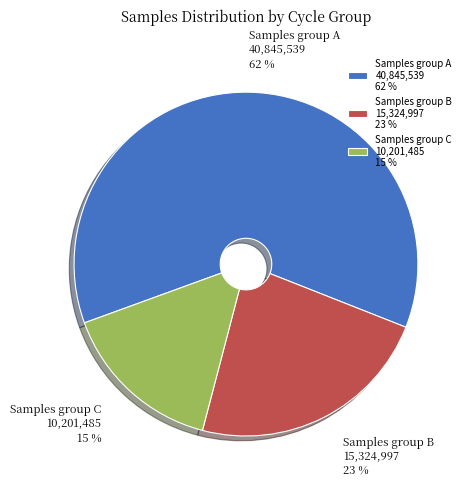

Do Samples group A 40,845,539 62 % and Samples group C 10,201,485 15 % together represent more than half of the pie?

Yes